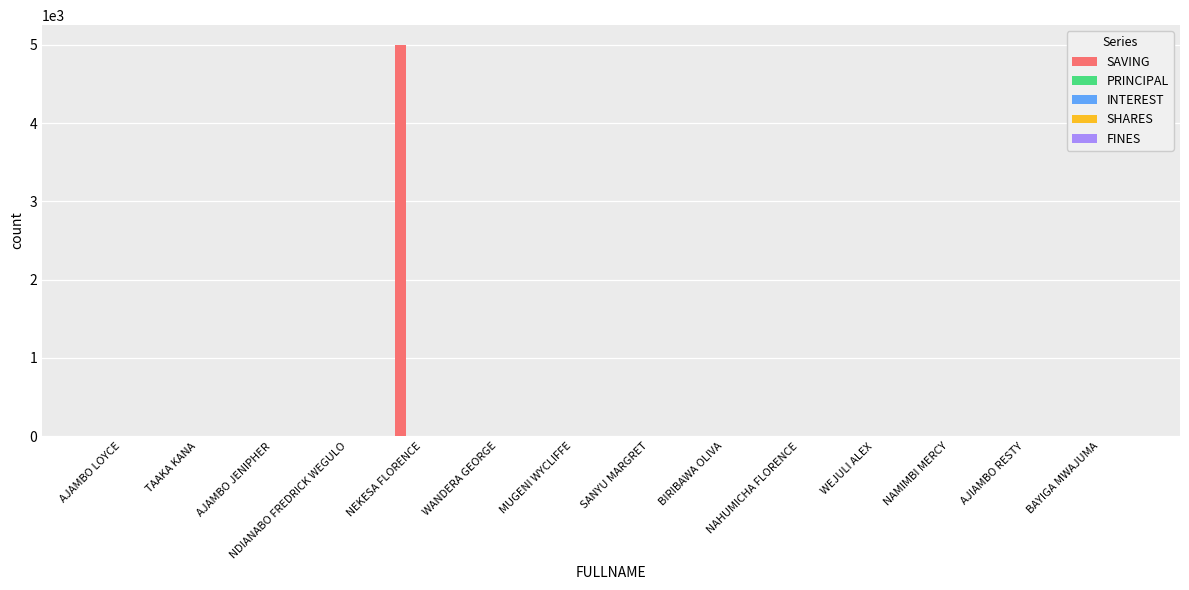

What is the greatest value displayed?

5000